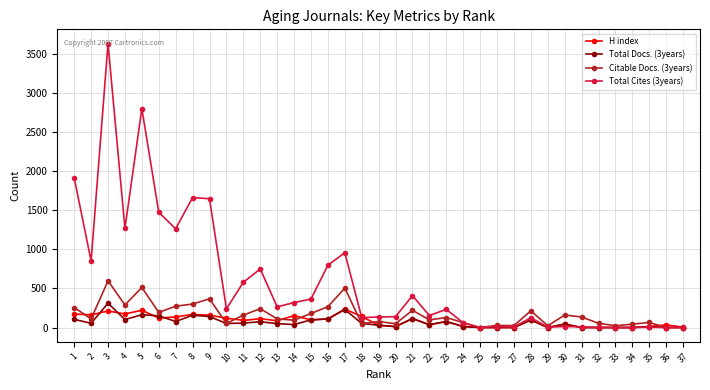

Which series has the largest range (max minus min)?

Total Cites (3years)